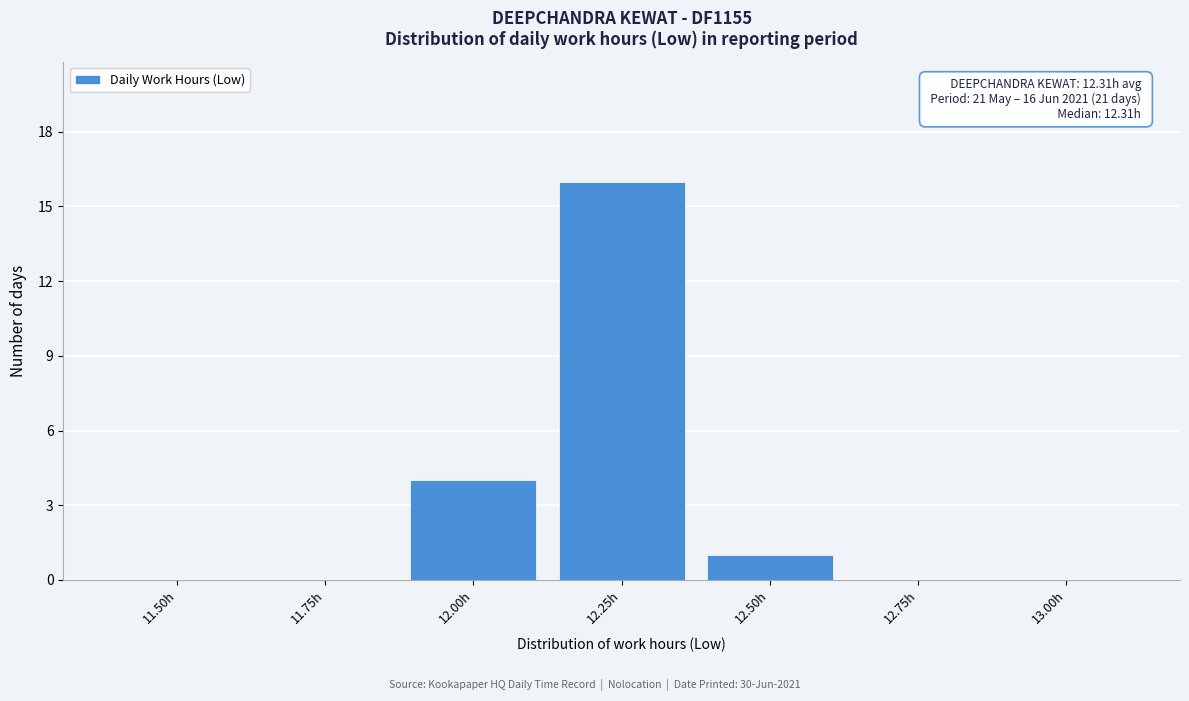

Reading left to right, what are all the values shown in this chart?

11.50h=0	11.75h=0	12.00h=4	12.25h=16	12.50h=1	12.75h=0	13.00h=0